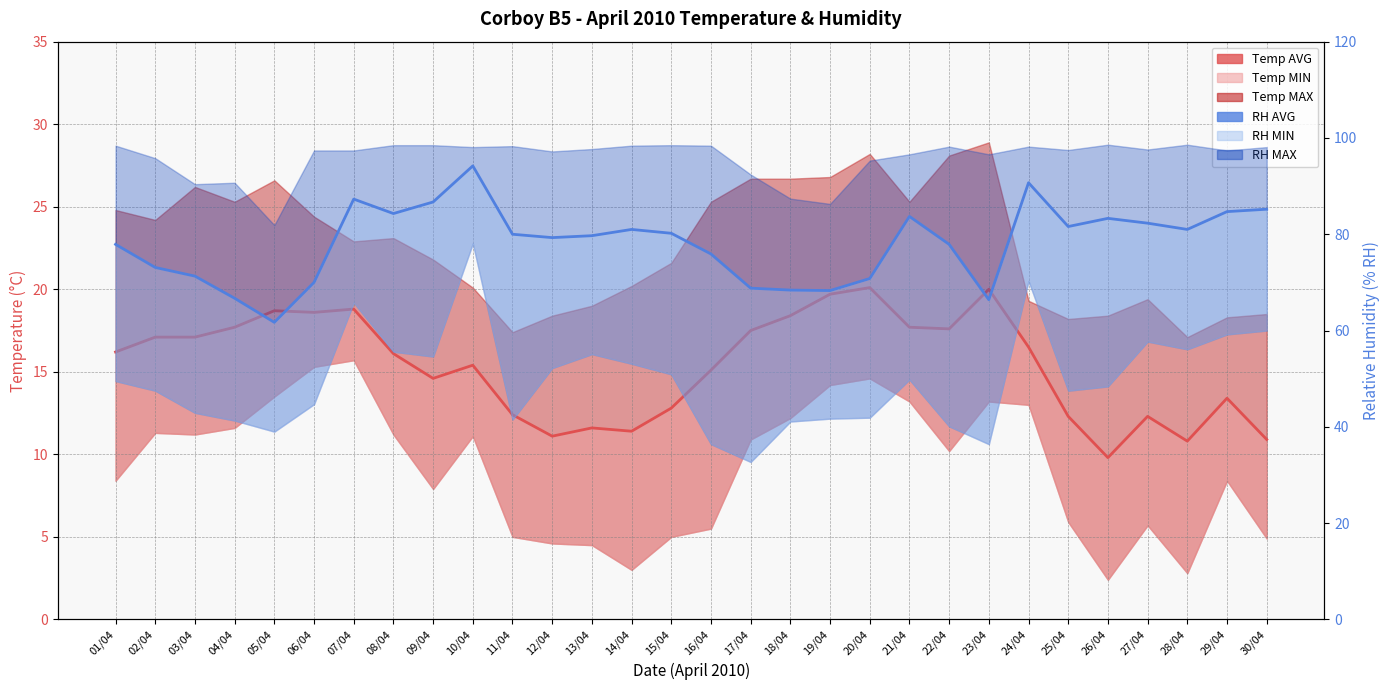

Reading right to left, what are all the values shown in this chart?

Temp AVG: 30/04=10.9	29/04=13.4	28/04=10.8	27/04=12.3	26/04=9.8	25/04=12.3	24/04=16.5	23/04=20.0	22/04=17.6	21/04=17.7	20/04=20.1	19/04=19.7	18/04=18.4	17/04=17.5	16/04=15.1	15/04=12.8	14/04=11.4	13/04=11.6	12/04=11.1	11/04=12.4	10/04=15.4	09/04=14.6	08/04=16.1	07/04=18.8	06/04=18.6	05/04=18.7	04/04=17.7	03/04=17.1	02/04=17.1	01/04=16.2
RH AVG: 30/04=85.2	29/04=84.7	28/04=81.0	27/04=82.3	26/04=83.3	25/04=81.6	24/04=90.7	23/04=66.4	22/04=77.9	21/04=83.7	20/04=70.8	19/04=68.3	18/04=68.4	17/04=68.8	16/04=75.9	15/04=80.2	14/04=81.0	13/04=79.7	12/04=79.3	11/04=80.0	10/04=94.2	09/04=86.7	08/04=84.3	07/04=87.3	06/04=70.0	05/04=61.7	04/04=66.7	03/04=71.3	02/04=73.1	01/04=77.9